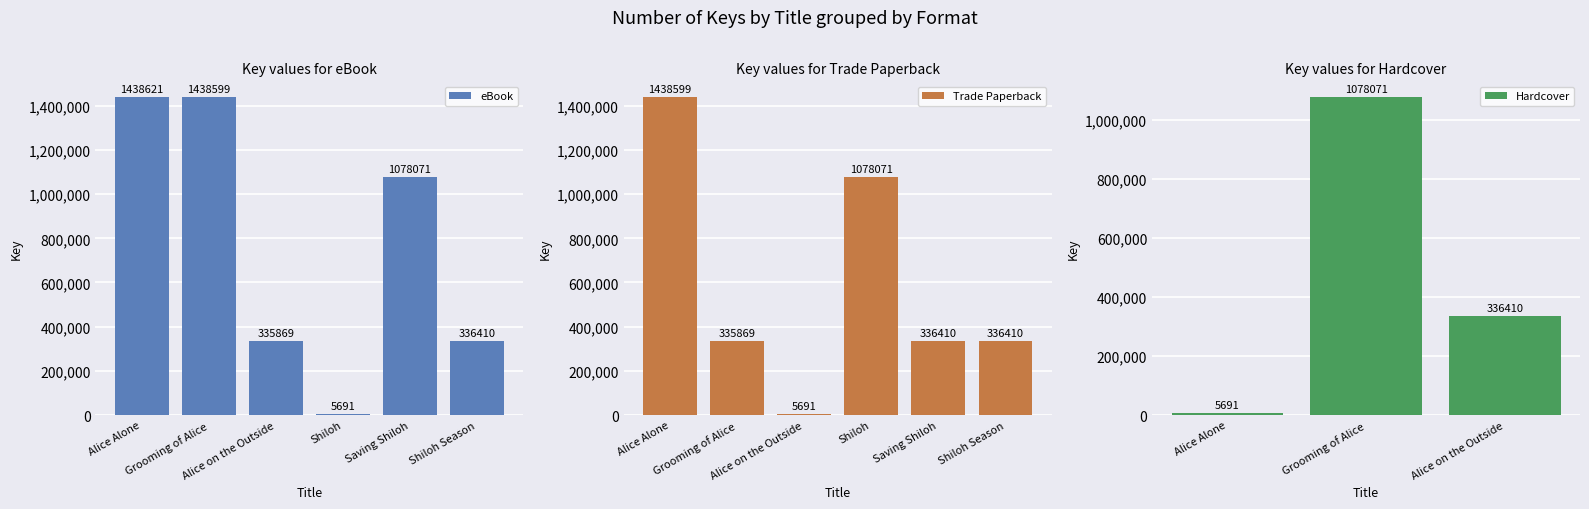

What is the sum of all eBook values?

4633261